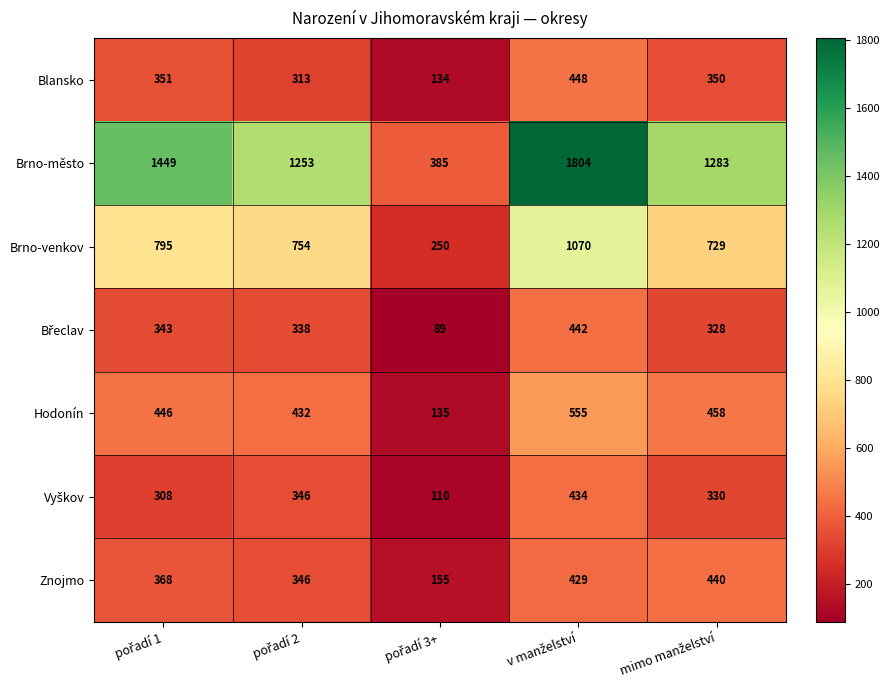

What is the average value of the Blansko series?

319